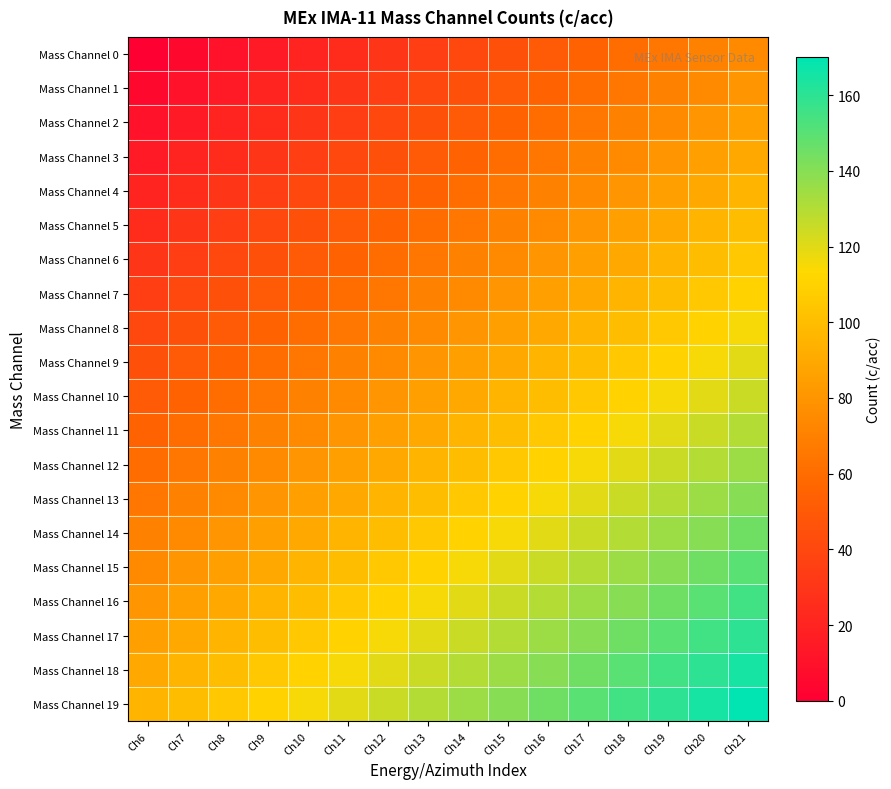

How many categories are shown in the chart?

16